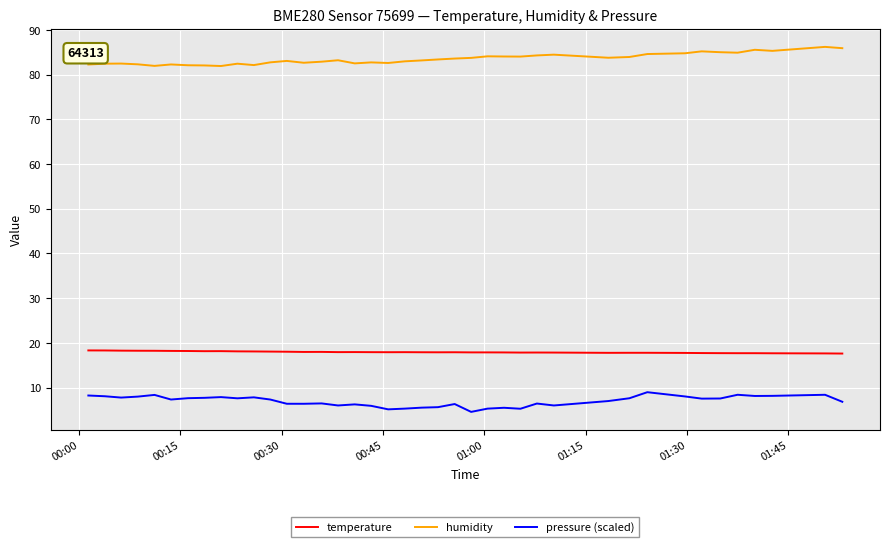

True or false: humidity and pressure (scaled) cross at least once.

False